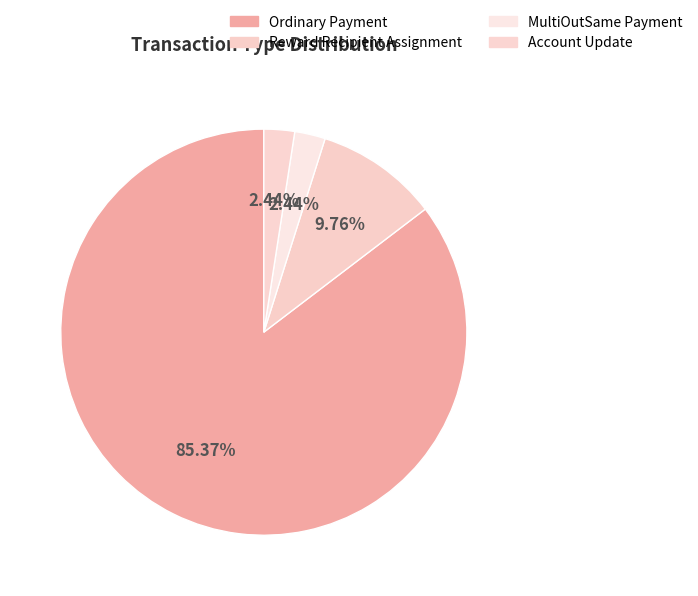

What portion of the pie excludes Reward Recipient Assignment?

90.2%